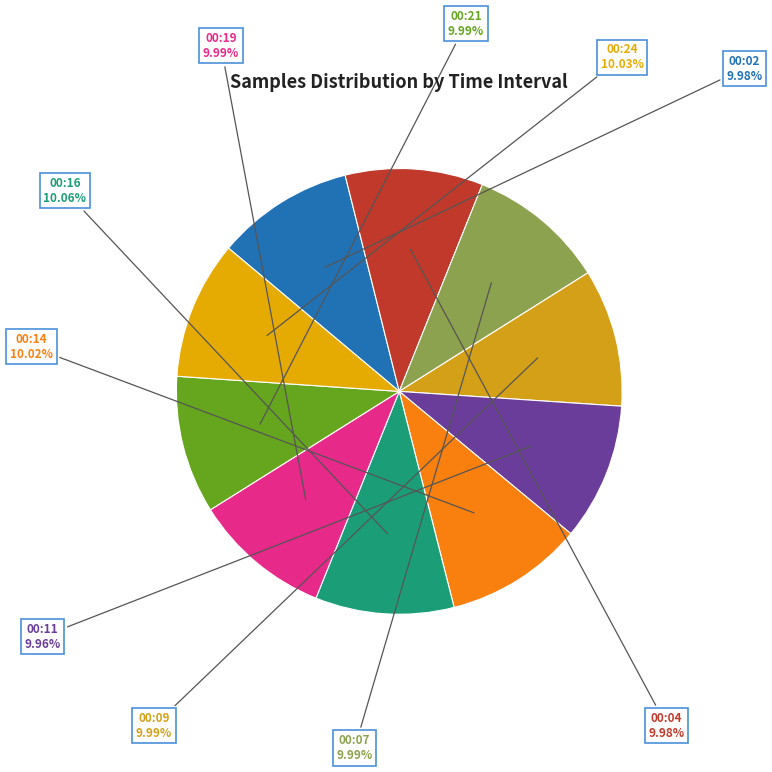

Is 00:09 the majority of the pie?

No